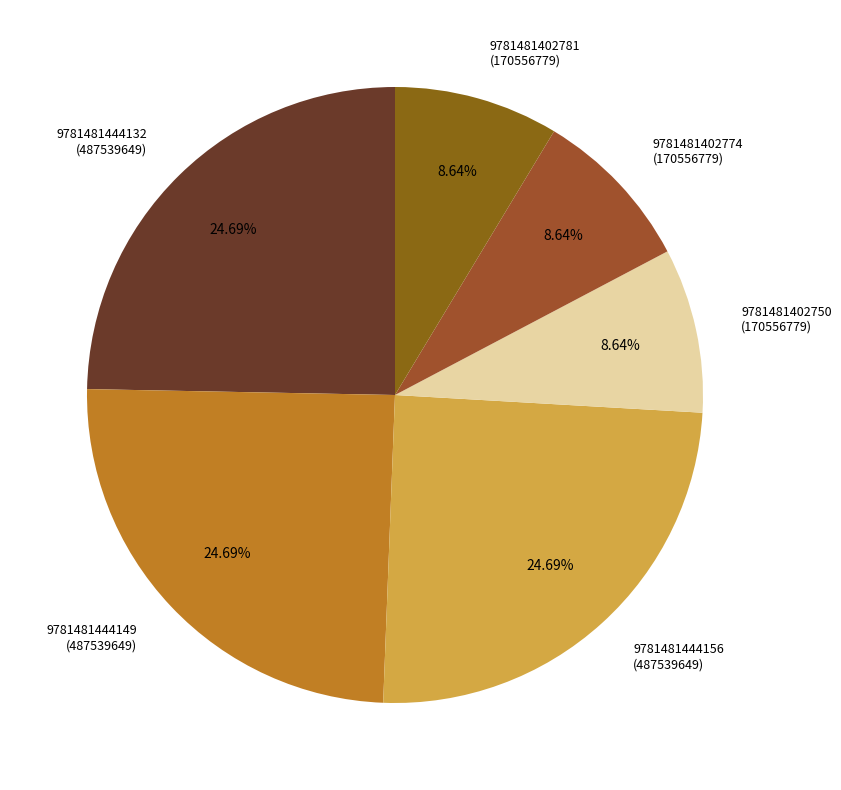

To the nearest percent, what percentage of the pie is 9781481402774?

9%